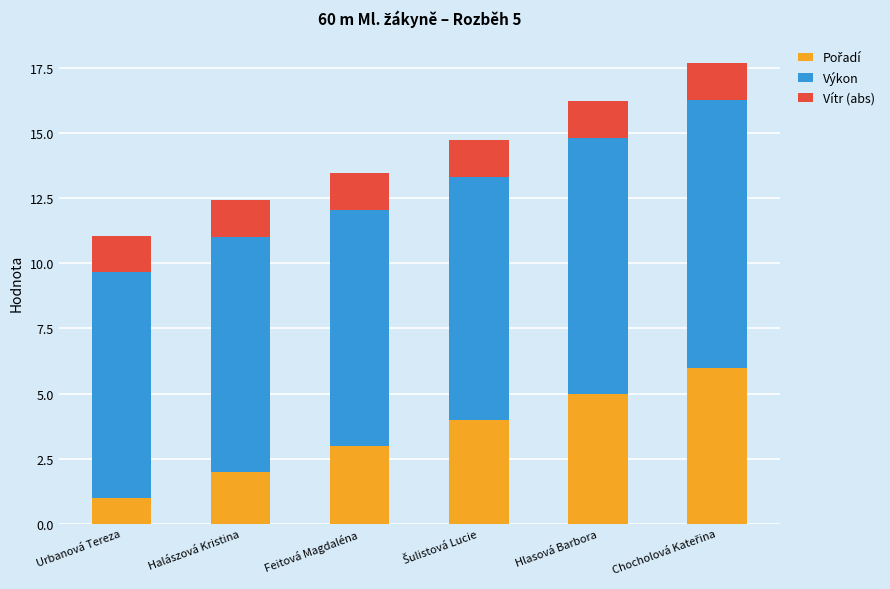

What is the total value across all series at Hlasová Barbora?

16.2